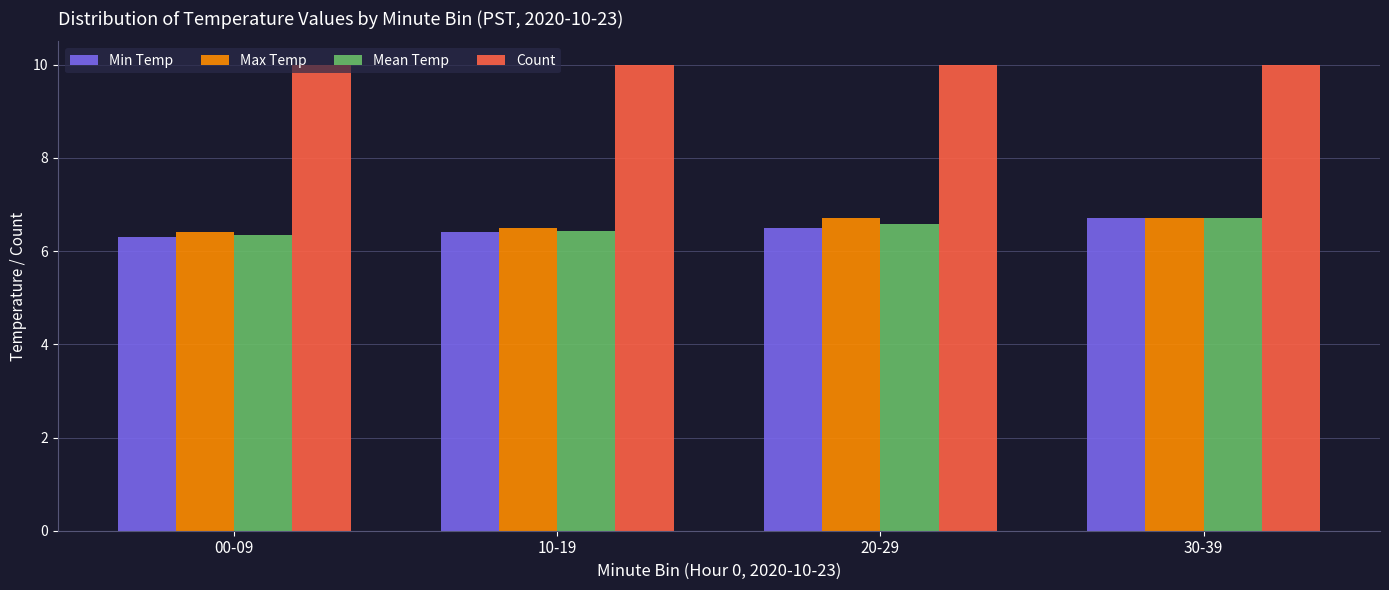

How many bars are there in total?

16